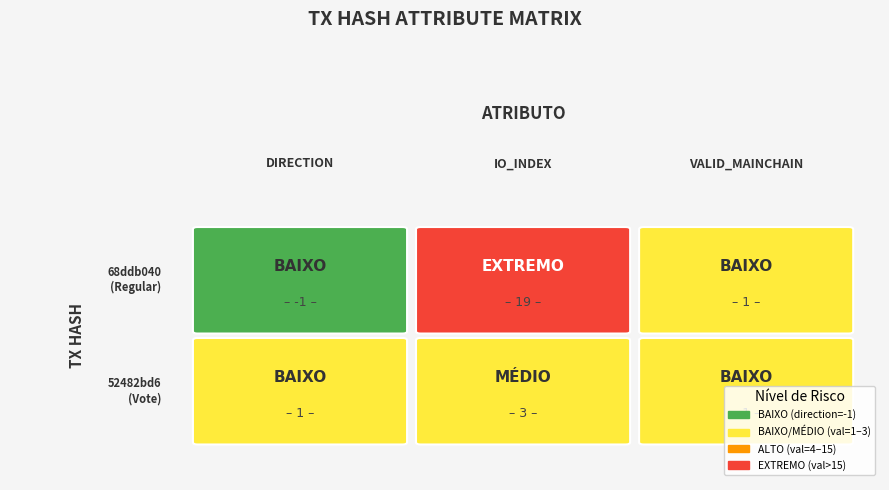

How many data points in 68ddb040... are less than 1?

1